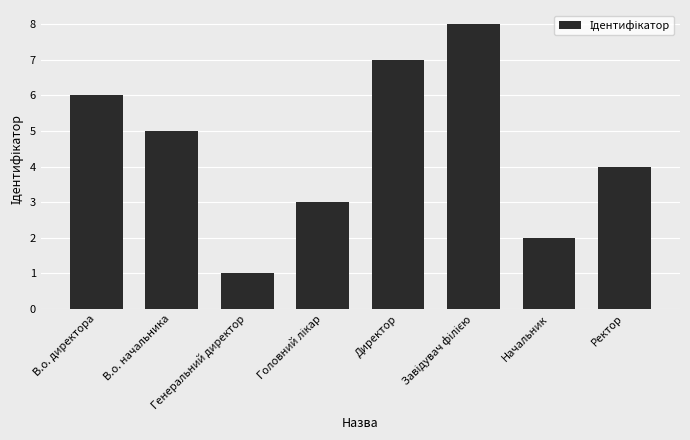

Reading left to right, transcribe all the data shown in this chart.

6	5	1	3	7	8	2	4